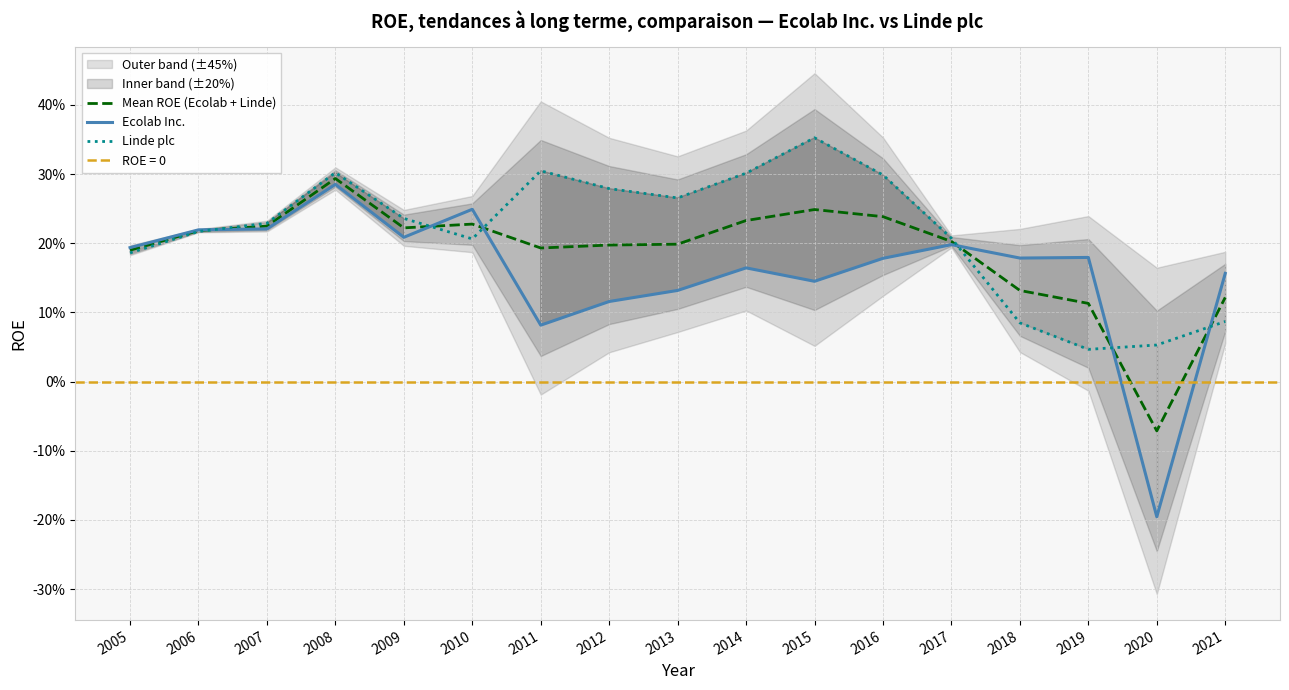

Reading left to right, what are all the values shown in this chart?

Mean ROE (Ecolab + Linde): 0.2	0.2	0.2	0.3	0.2	0.2	0.2	0.2	0.2	0.2	0.2	0.2	0.2	0.1	0.1	-0.1	0.1
Ecolab Inc.: 0.2	0.2	0.2	0.3	0.2	0.2	0.1	0.1	0.1	0.2	0.1	0.2	0.2	0.2	0.2	-0.2	0.2
Linde plc: 0.2	0.2	0.2	0.3	0.2	0.2	0.3	0.3	0.3	0.3	0.4	0.3	0.2	0.1	0.0	0.1	0.1